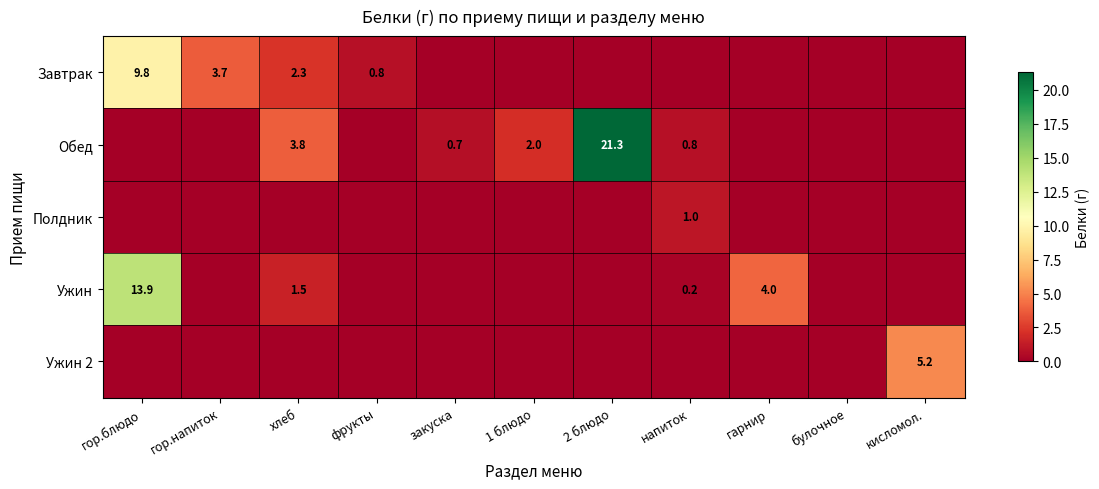

What is the spread (max minus min) of values at 1 блюдо?

2.0